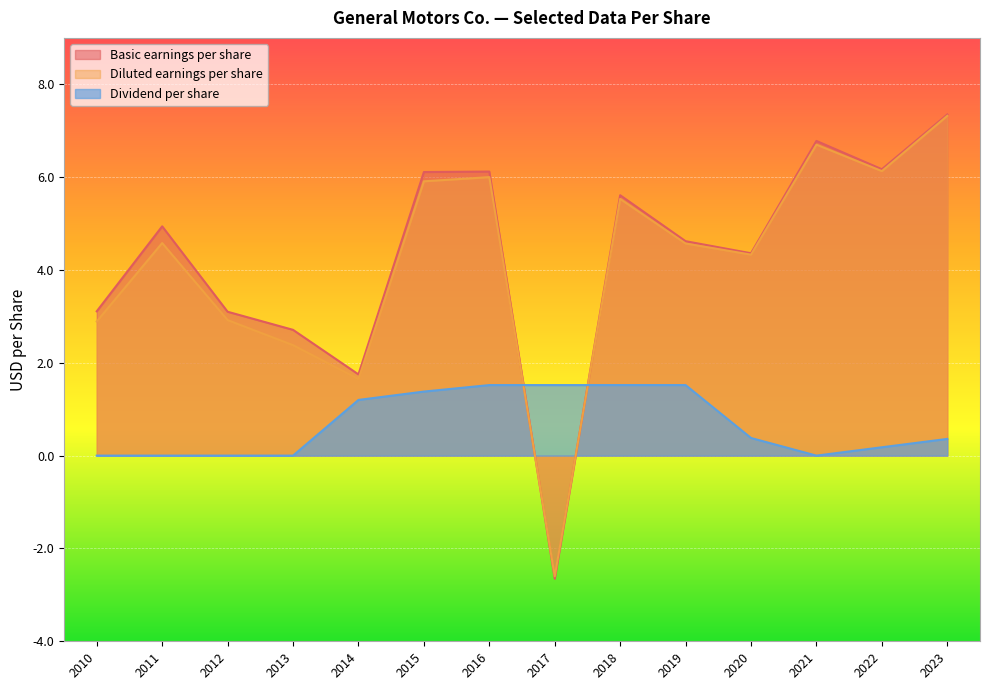

At which category does Diluted earnings per share reach its first local peak?

2011